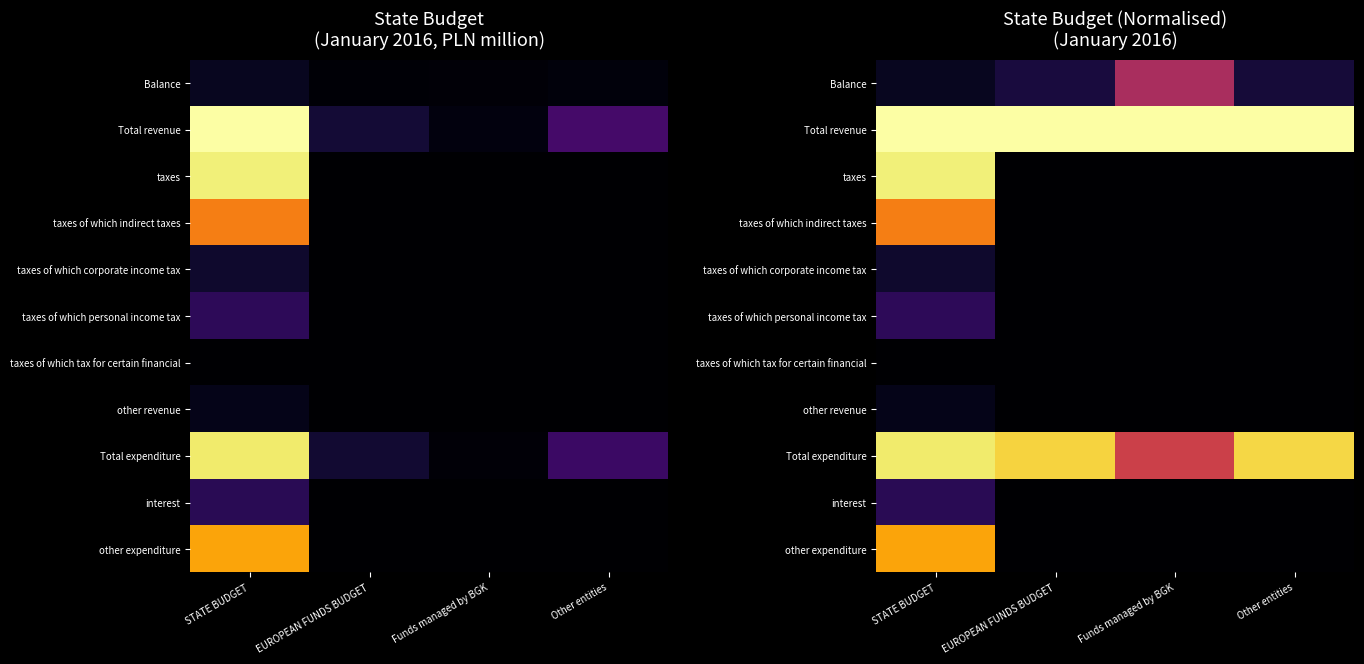

At which category is the sum across all series the highest?

STATE BUDGET